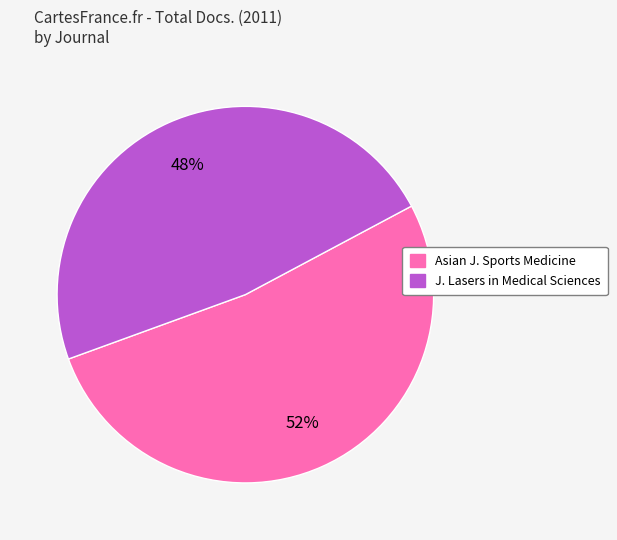

Between Asian J. Sports Medicine and J. Lasers in Medical Sciences, which is larger?

Asian J. Sports Medicine